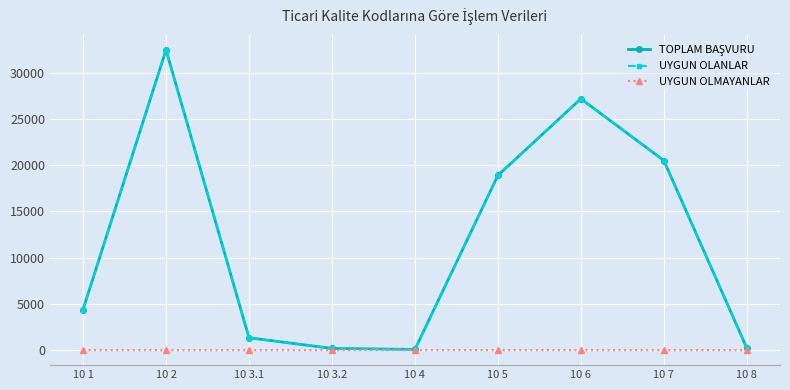

How many data points does each series have?

9